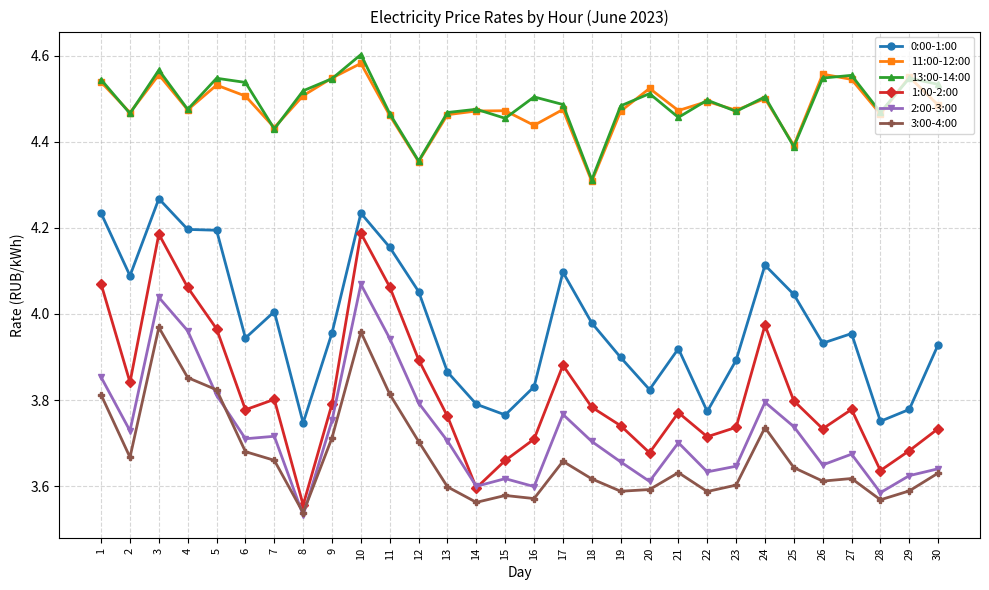

What is the total value across all series at 12?

24.2